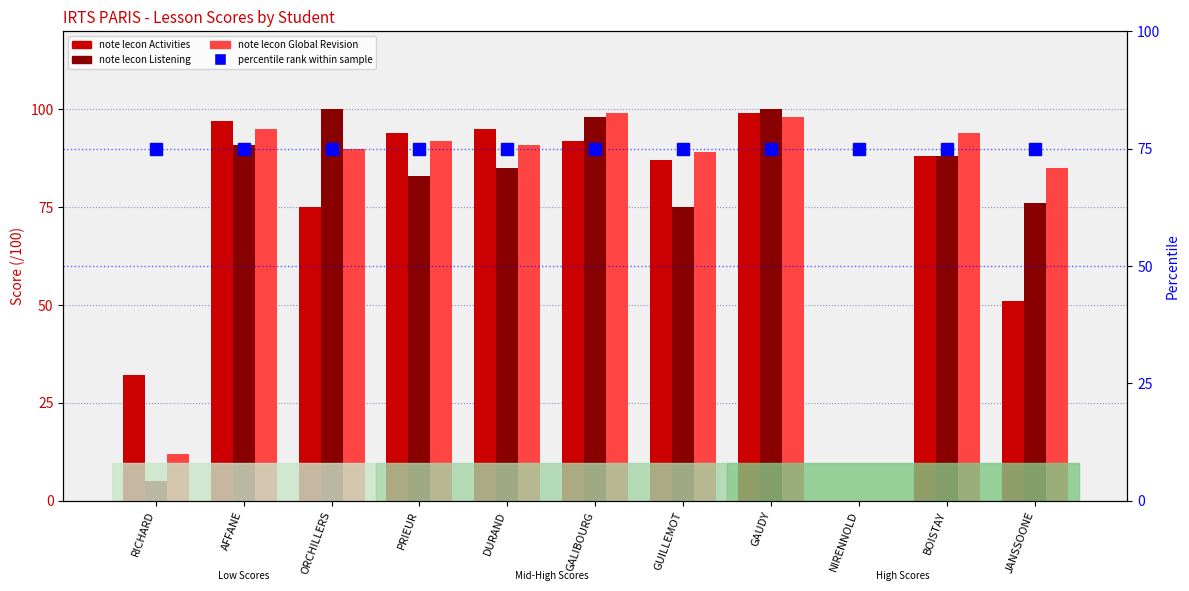

Is the value of note lecon Global Revision at JANSSOONE greater than the value of note lecon Activities at PRIEUR?

No